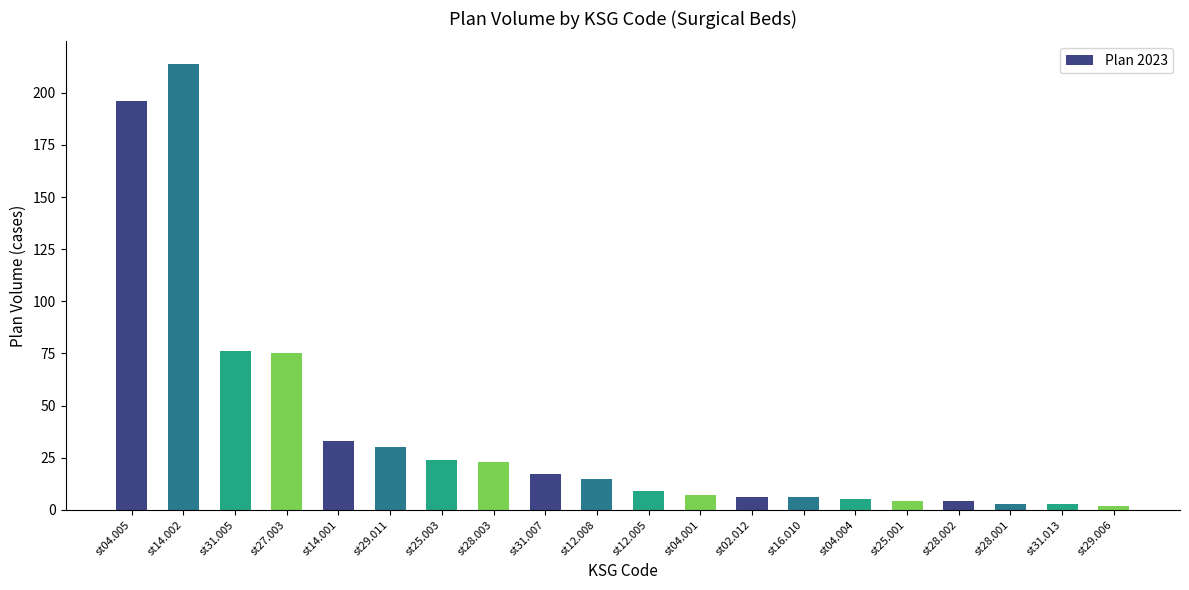

Reading left to right, extract all data points from this chart.

196	214	76	75	33	30	24	23	17	15	9	7	6	6	5	4	4	3	3	2